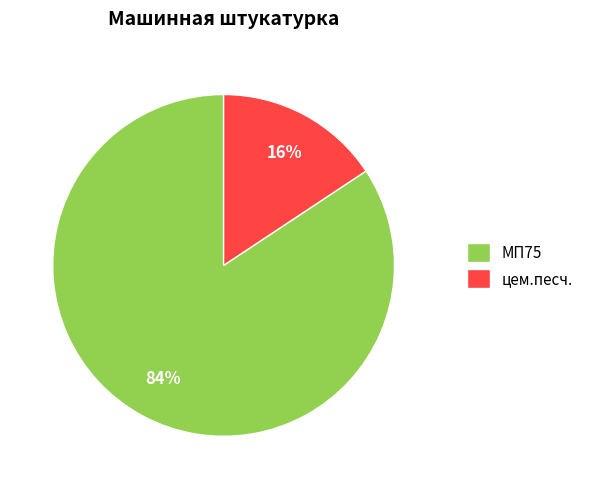

Approximately how many times larger is the value at цем.песч. compared to МП75?

0.2